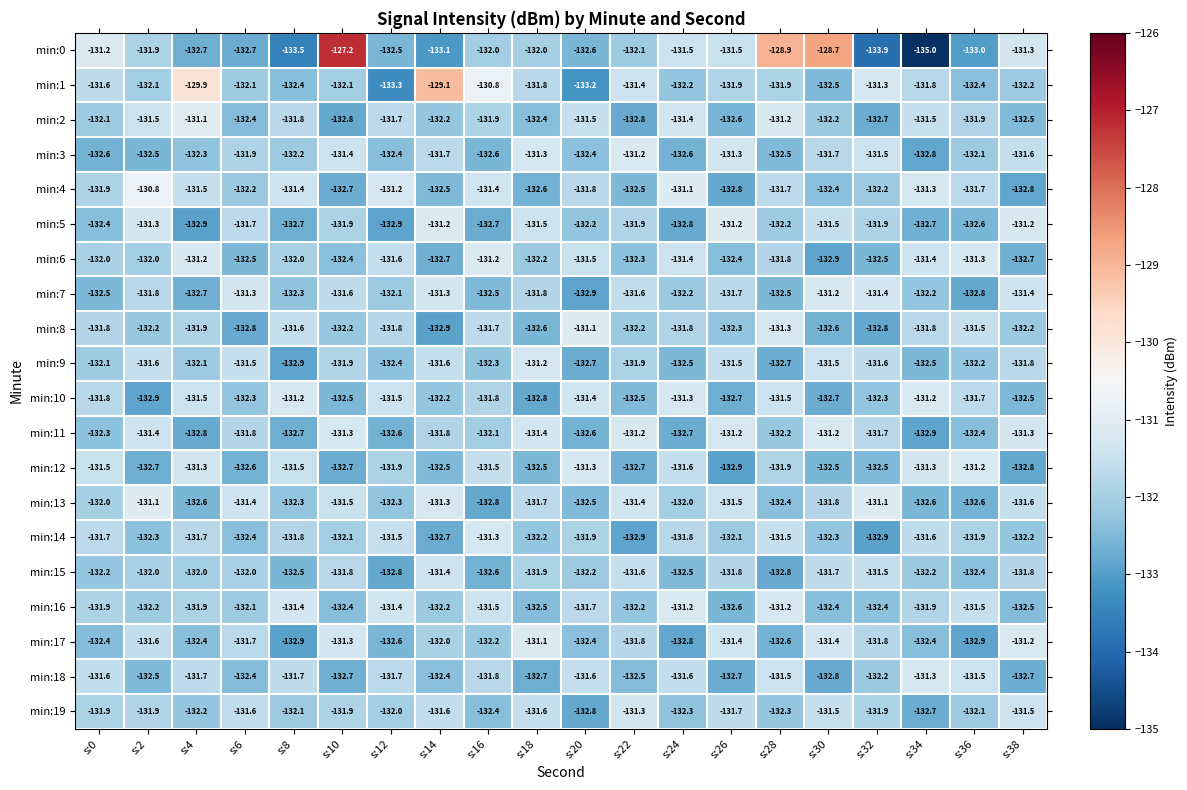

What is the total value across all series at s:22?

-2640.0